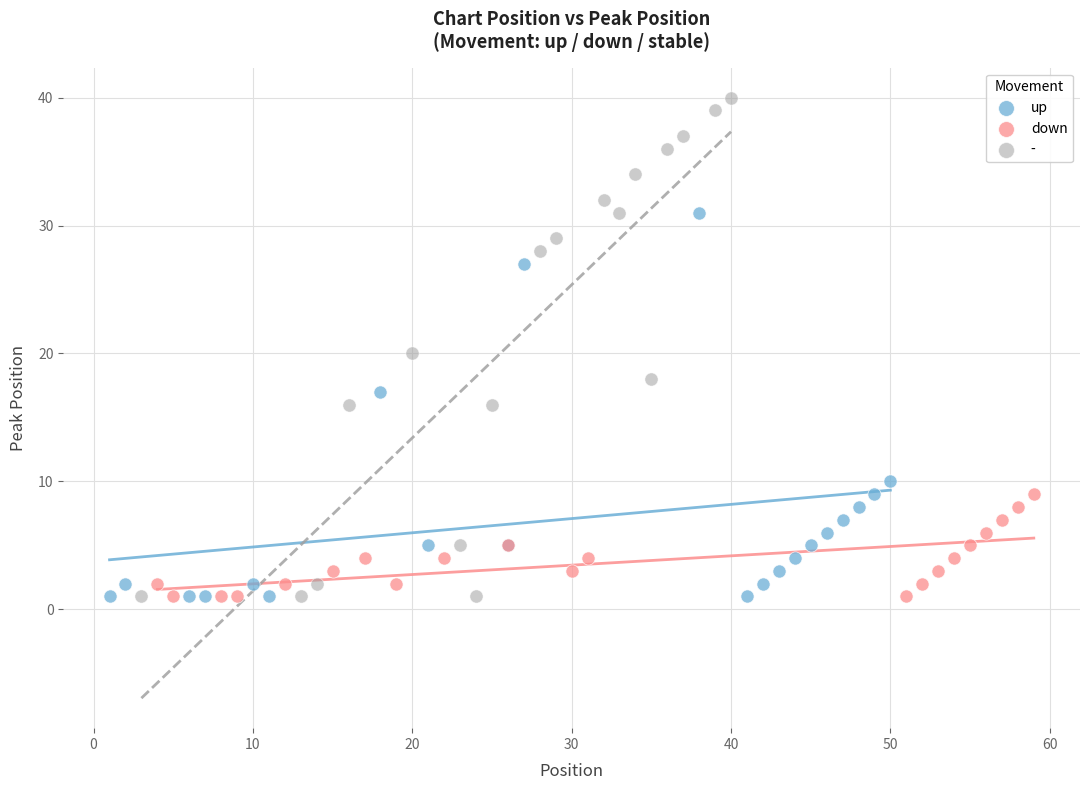

Which series has the widest spread of Y values?

-